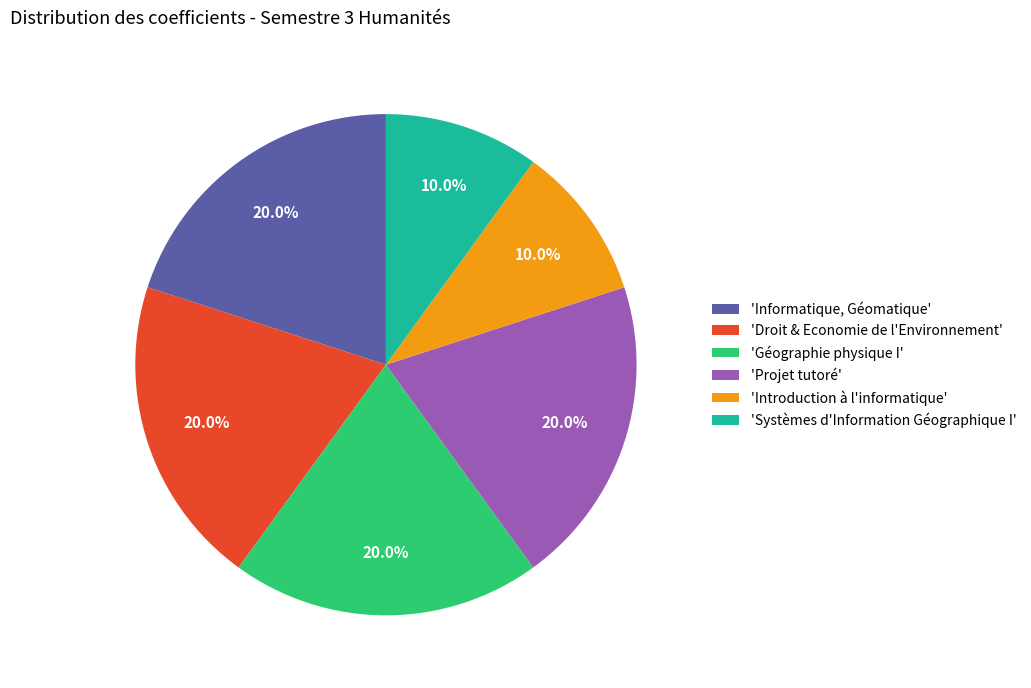

Combined, do 'Introduction à l'informatique' and 'Informatique, Géomatique' account for over 50%?

No